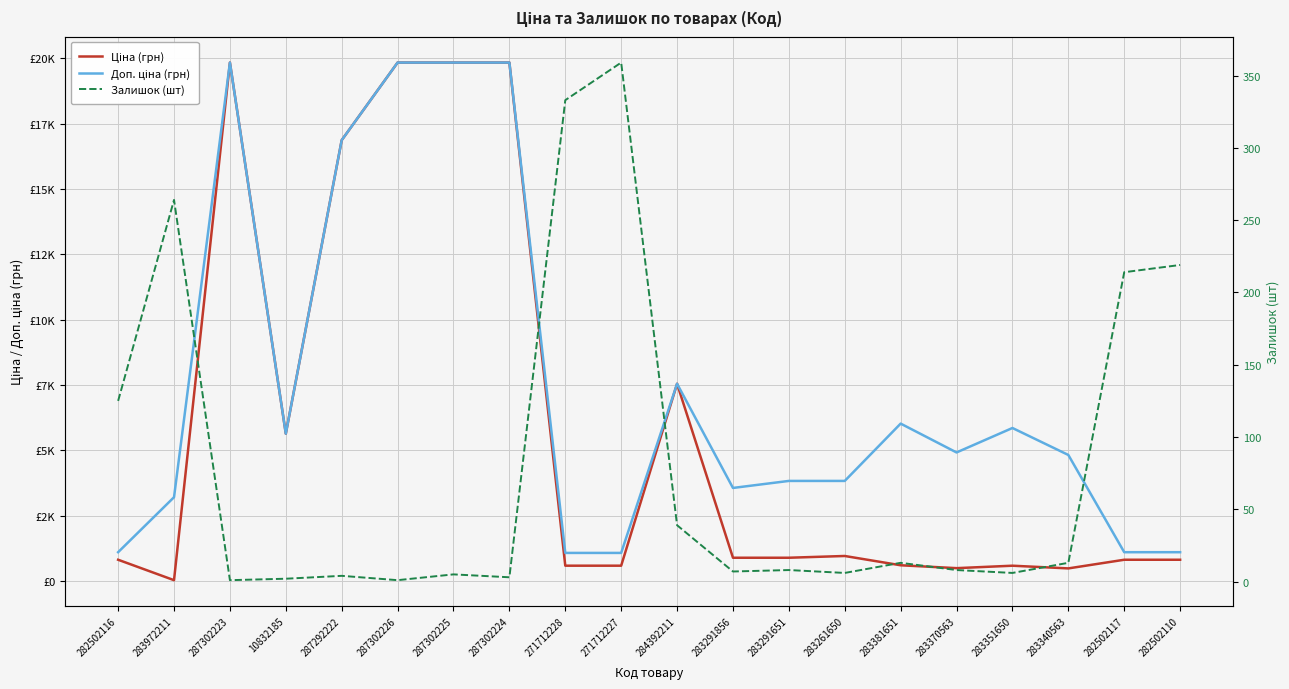

Is the value of Ціна (грн) at 10832185 greater than the value of Залишок (шт) at 283972211?

Yes